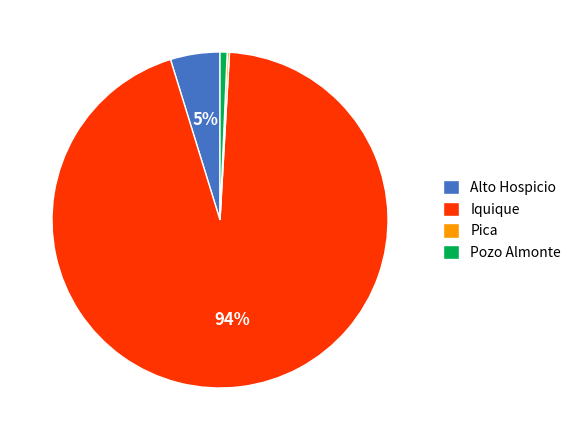

Between Alto Hospicio and Iquique, which is larger?

Iquique